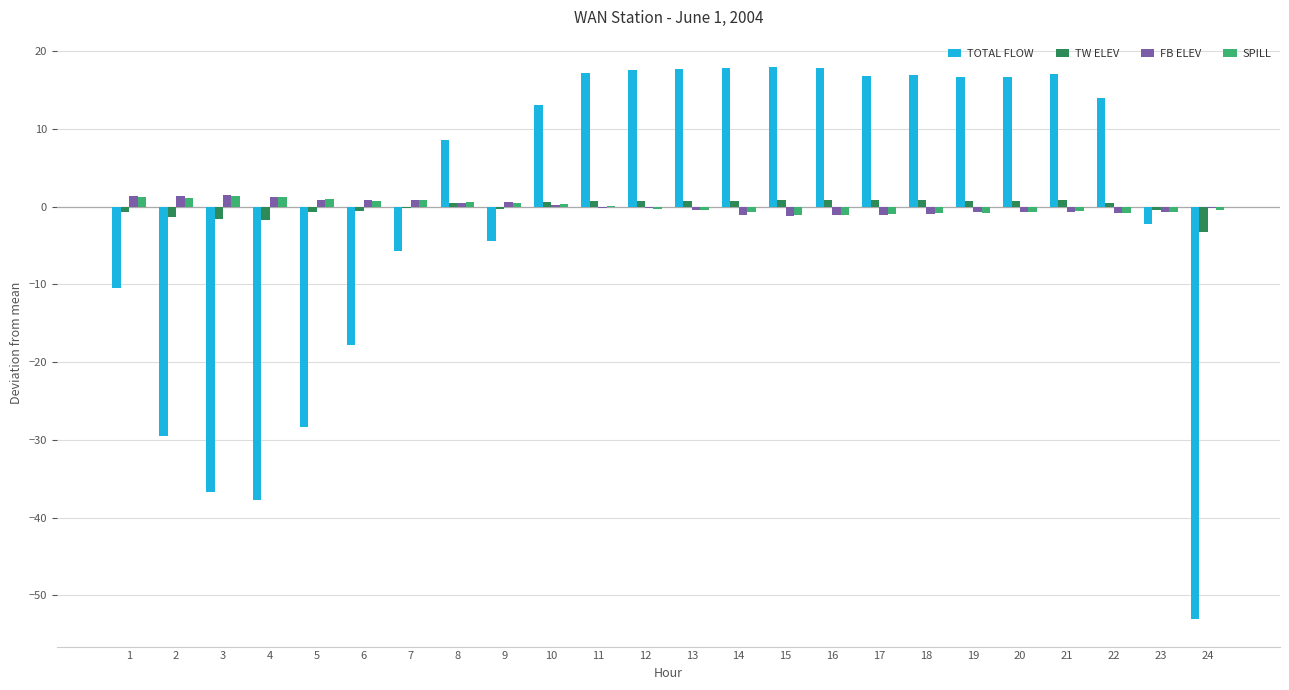

At which label does SPILL first exceed 0?

1